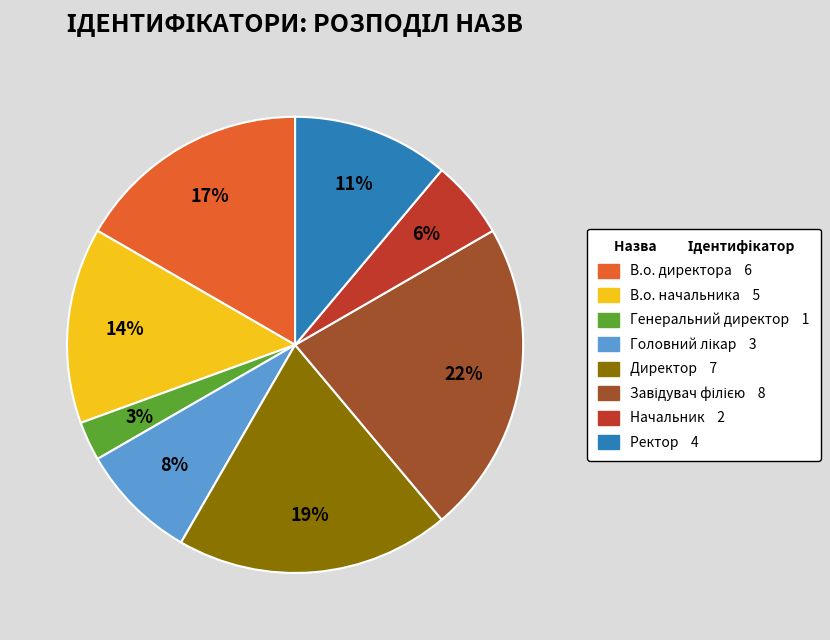

Between Генеральний директор and Директор, which is larger?

Директор